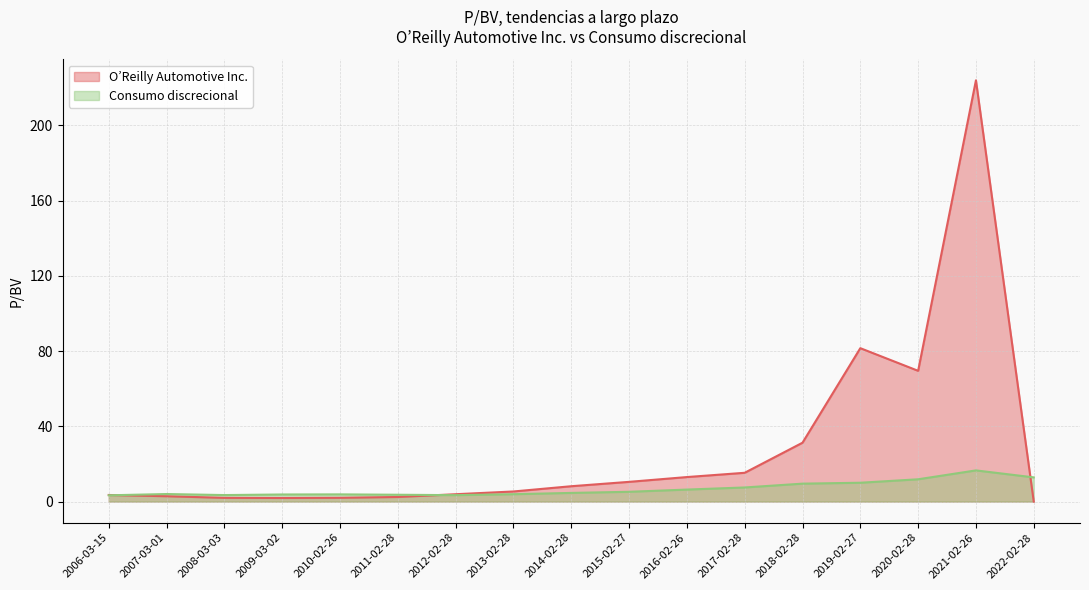

True or false: O’Reilly Automotive Inc. has a value of 69.5 at 2020-02-28.

True